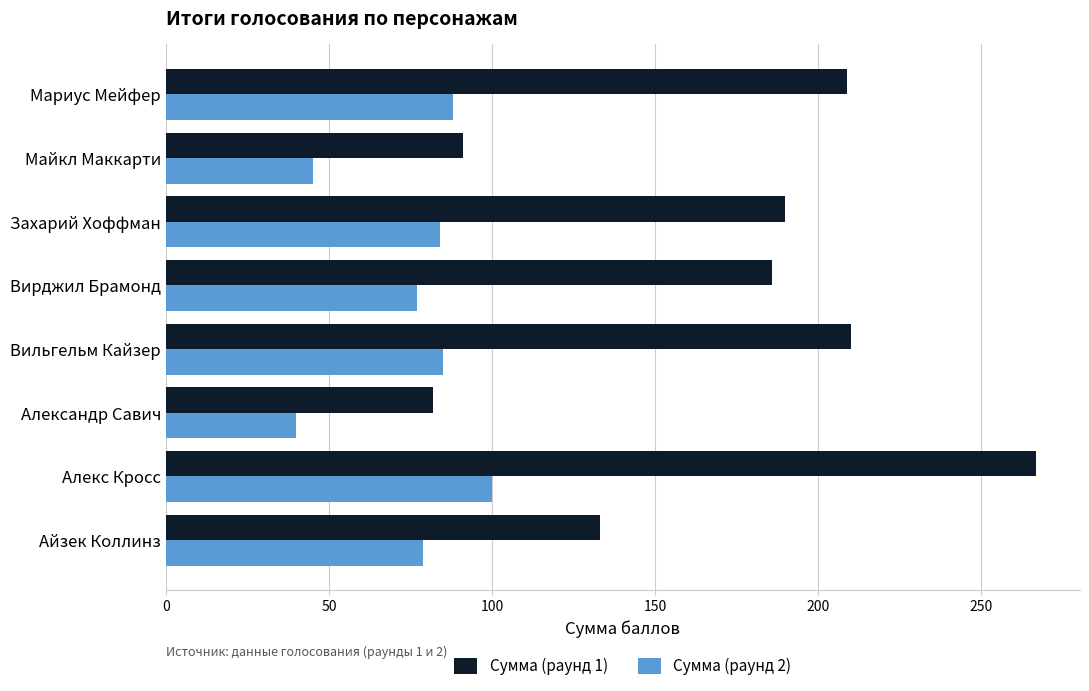

What is the average value of the Сумма (раунд 1) series?

171